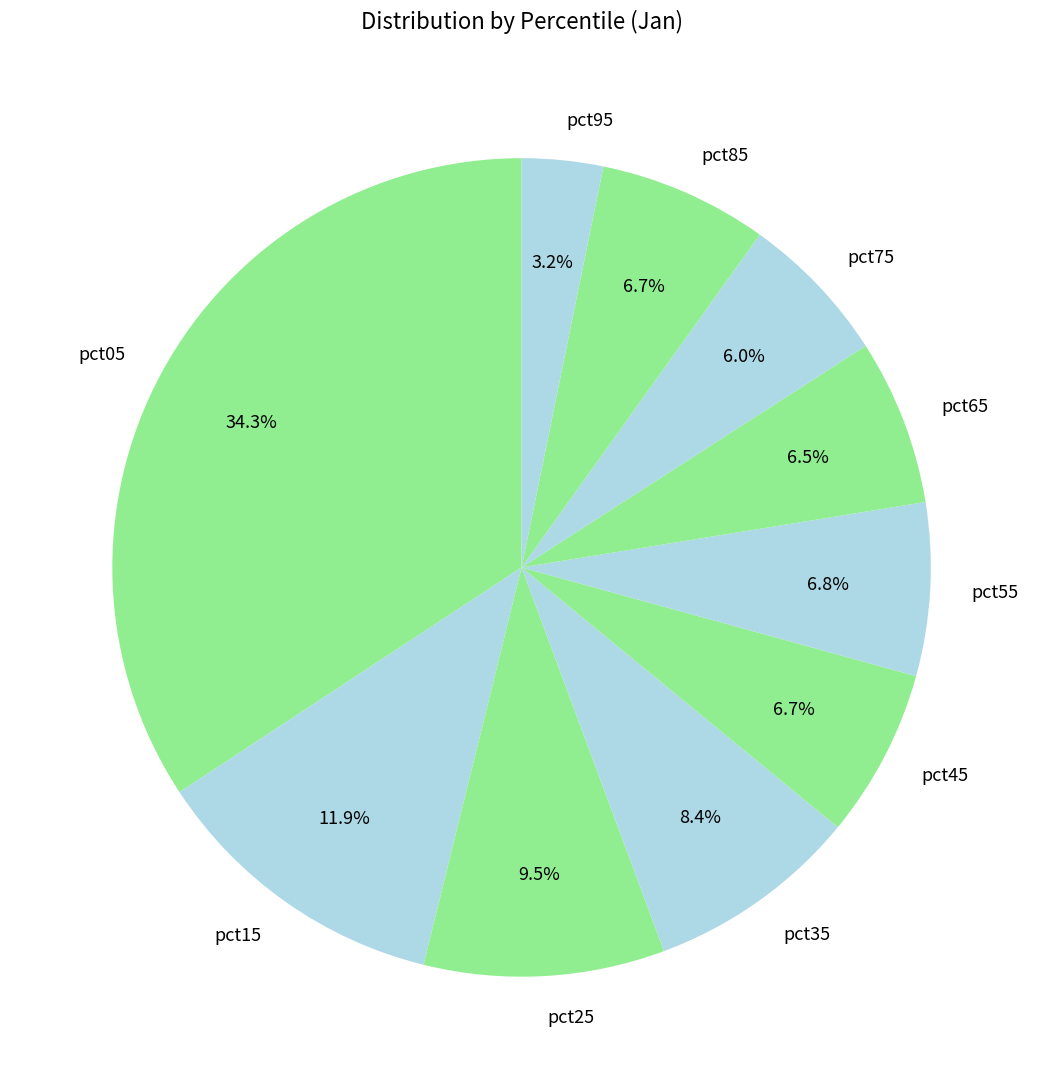

True or false: pct15 accounts for 12% of the total.

True